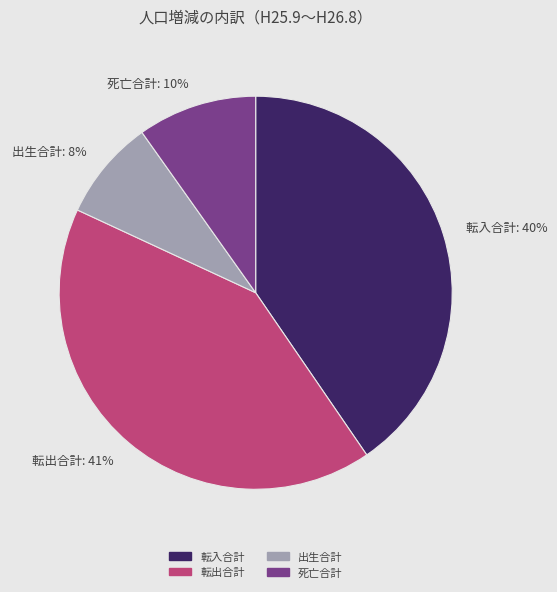

To the nearest percent, what percentage of the pie is 死亡合計?

10%